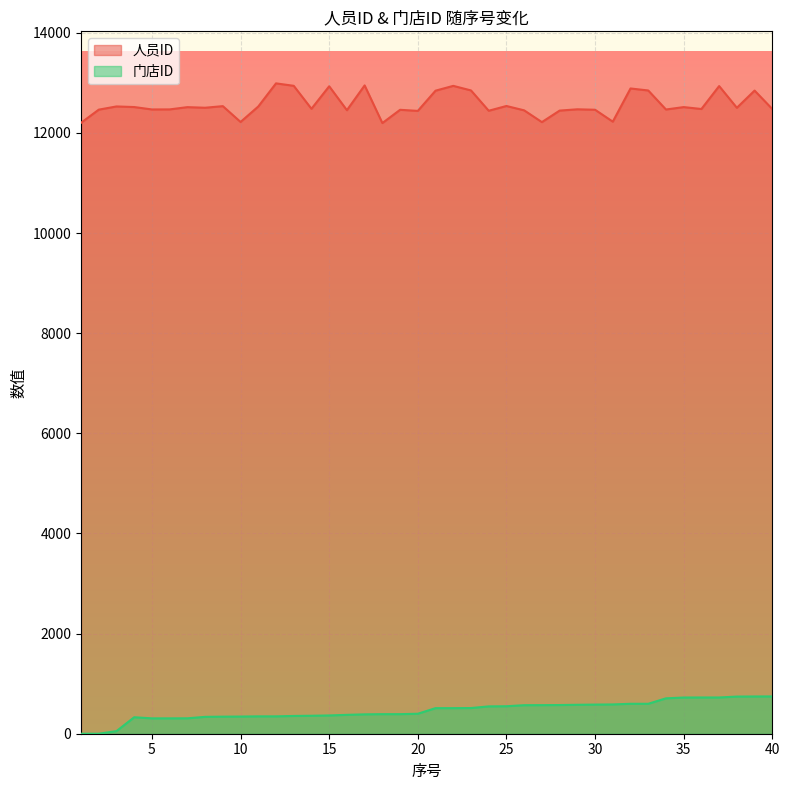

True or false: 门店ID and 人员ID cross at least once.

False